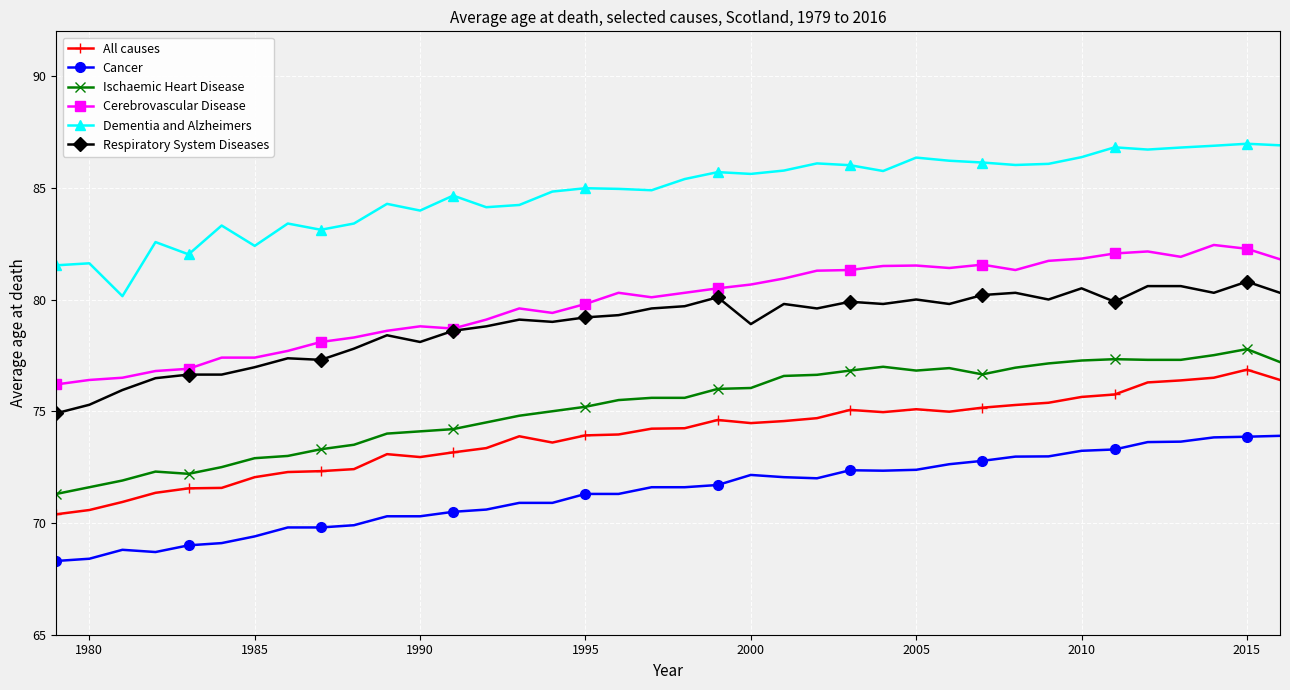

What is the maximum value for All causes?

76.9